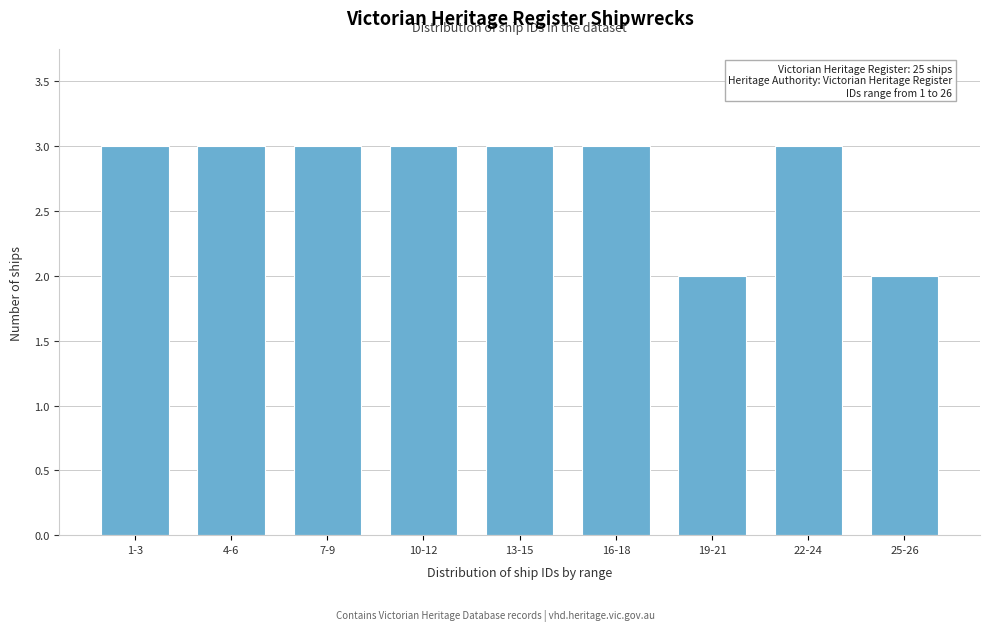

Reading left to right, extract all data points from this chart.

3	3	3	3	3	3	2	3	2